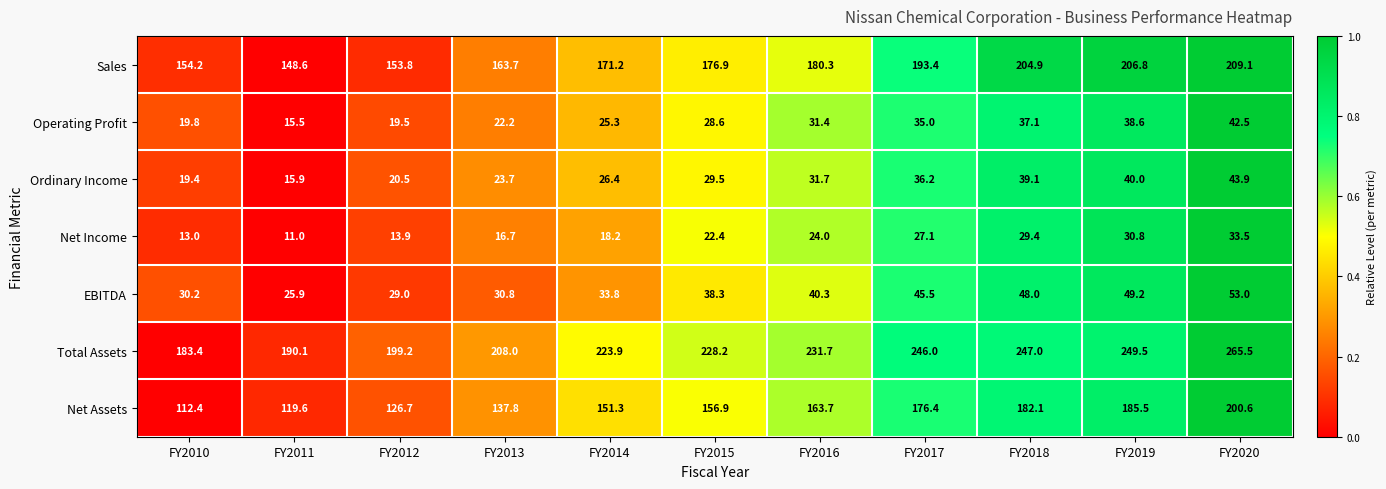

What is the total value across all series at FY2012?

562.6